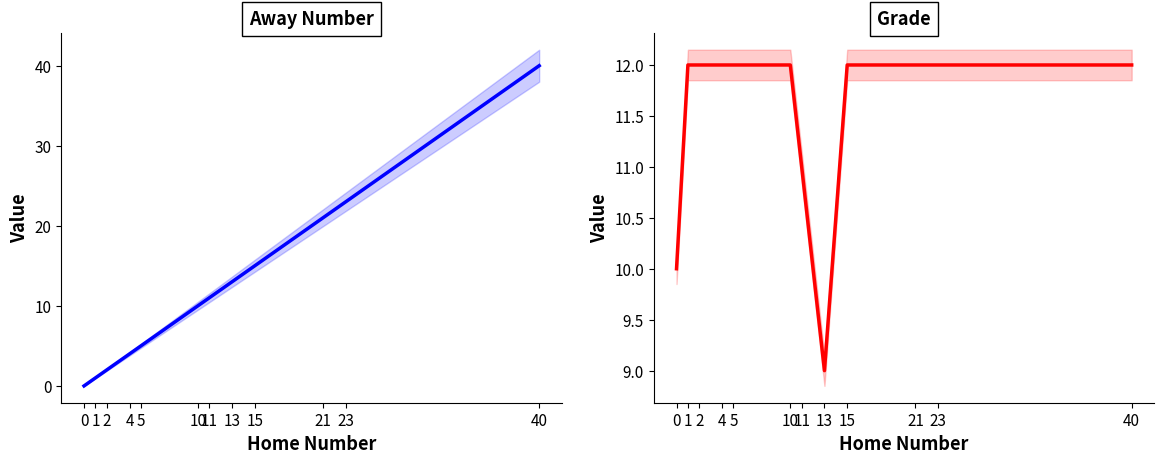

How many lines are shown in the chart?

2